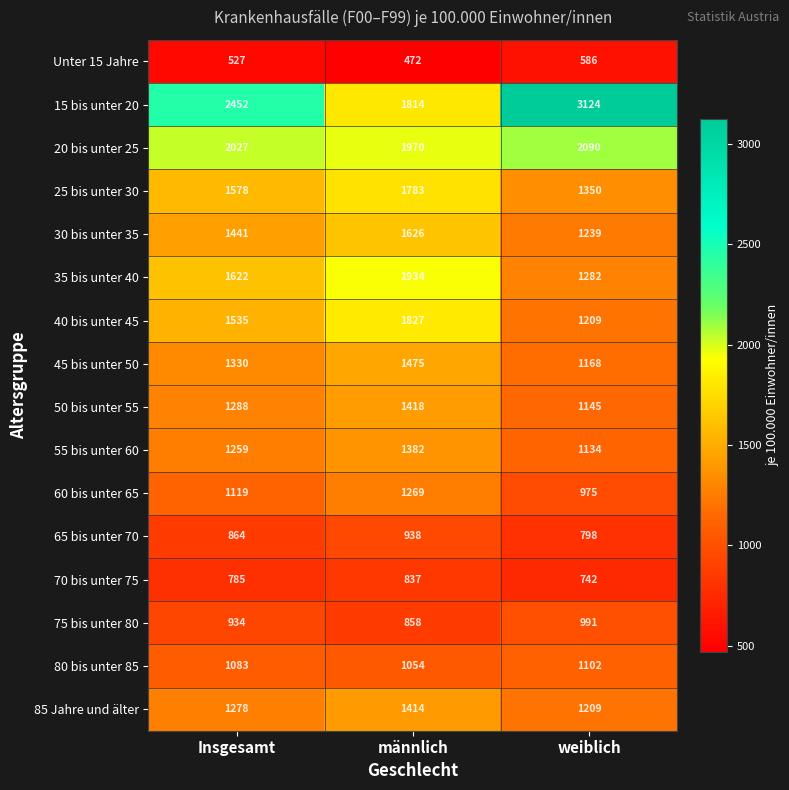

List the series in order of their peak value, lowest first.

Unter 15 Jahre, 70 bis unter 75, 65 bis unter 70, 75 bis unter 80, 80 bis unter 85, 60 bis unter 65, 55 bis unter 60, 85 Jahre und älter, 50 bis unter 55, 45 bis unter 50, 30 bis unter 35, 25 bis unter 30, 40 bis unter 45, 35 bis unter 40, 20 bis unter 25, 15 bis unter 20